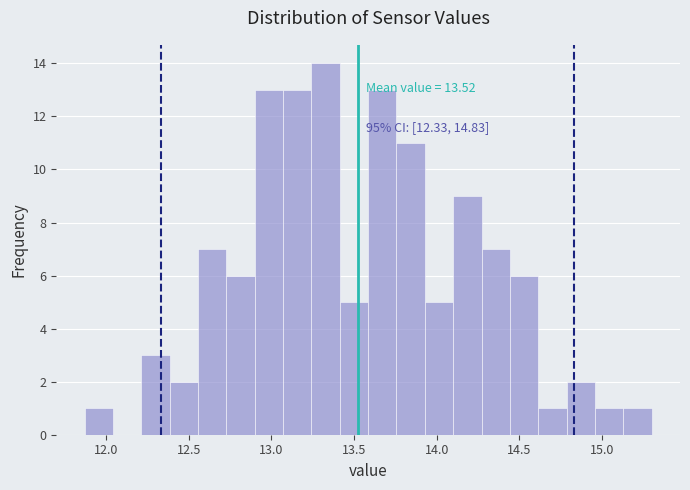

Read against the x-axis, roughly where is the centre of the tallest bar?

13.35